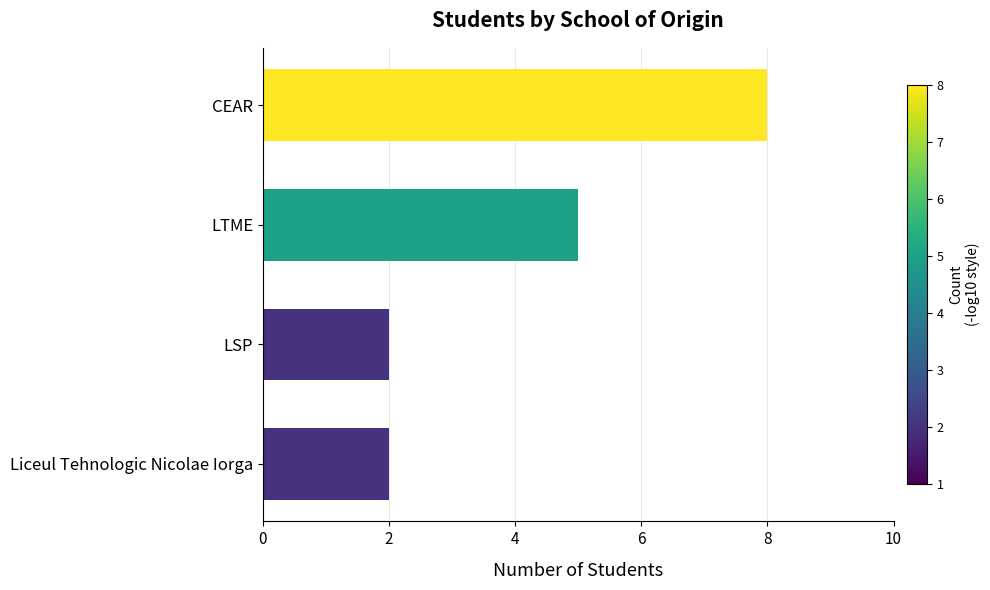

How many categories are shown in the chart?

4